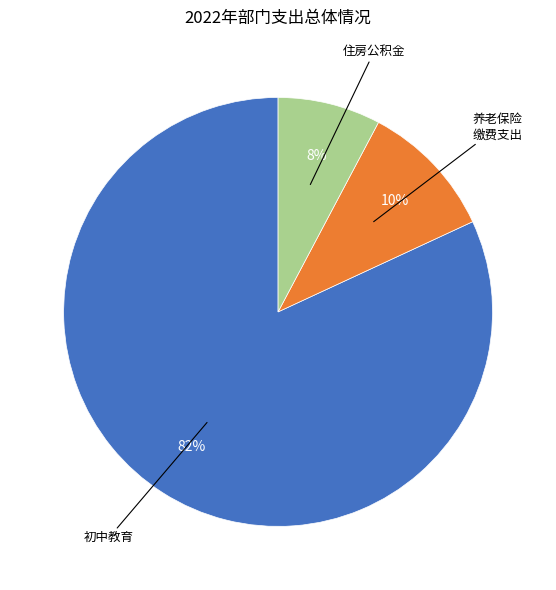

Is the sum of 养老保险 缴费支出 and 住房公积金 greater than half?

No